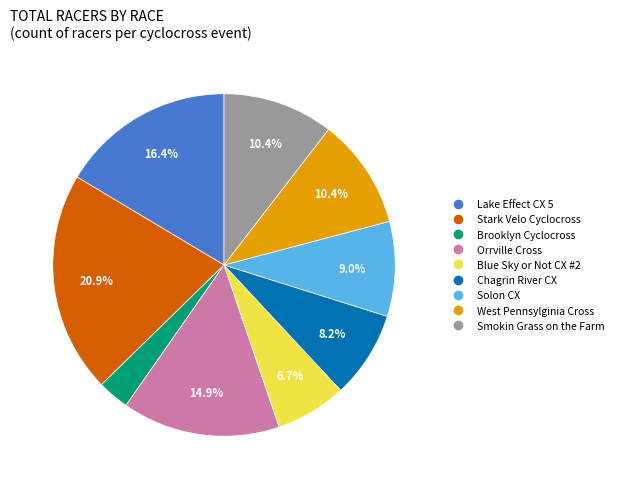

Is Blue Sky or Not CX #2 the majority of the pie?

No